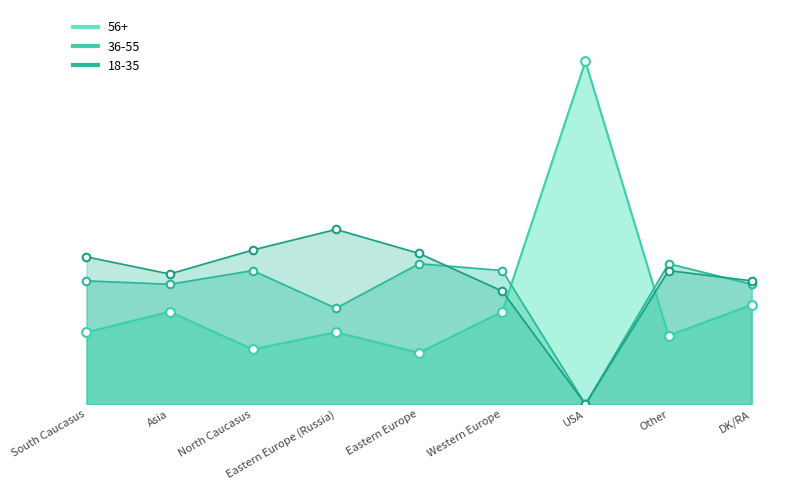

Is the value of 56+ at Eastern Europe (Russia) greater than the value of 18-35 at North Caucasus?

No